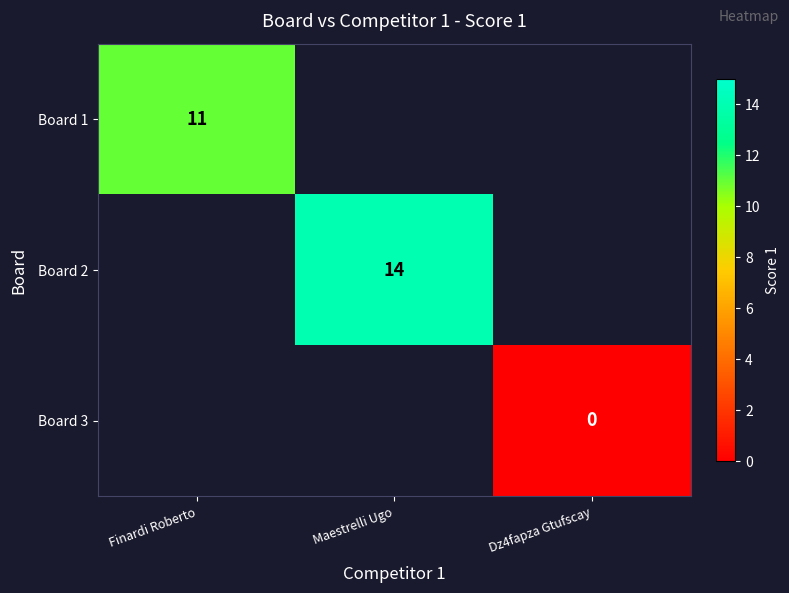

True or false: Board 1 has a value of 11 at Finardi Roberto.

True